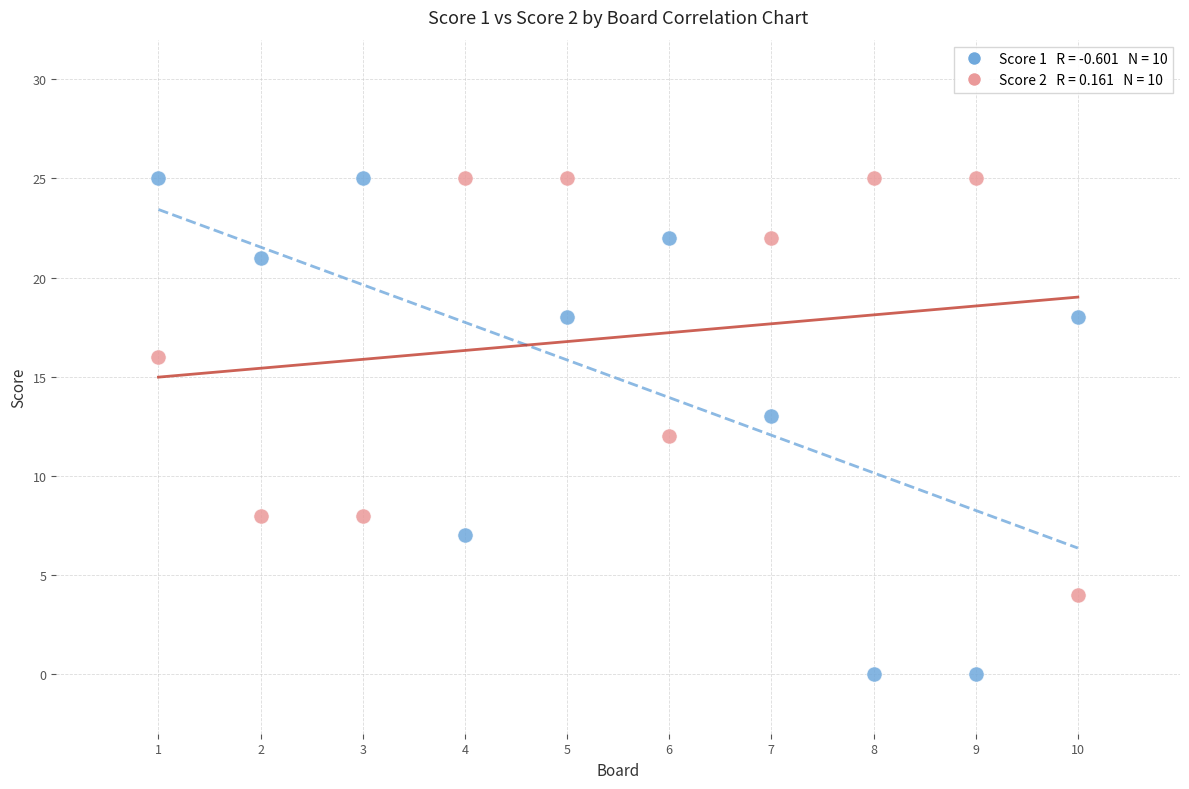

Across all data points, what is the range of Y values (max minus min)?

25